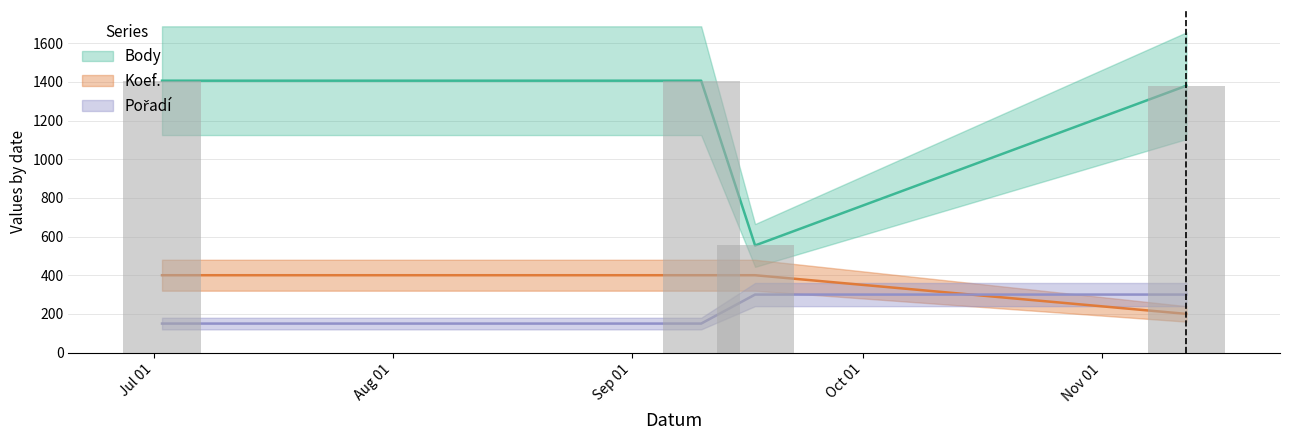

Read the Koef. value at 2022-09-17.

400